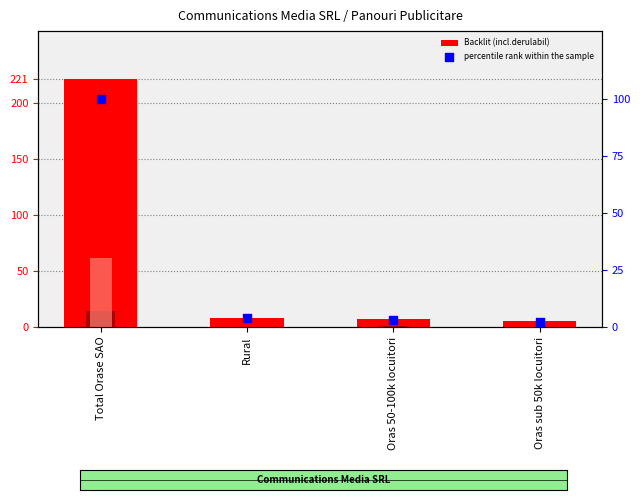

Which series contains the highest Y value?

Backlit (incl.derulabil)